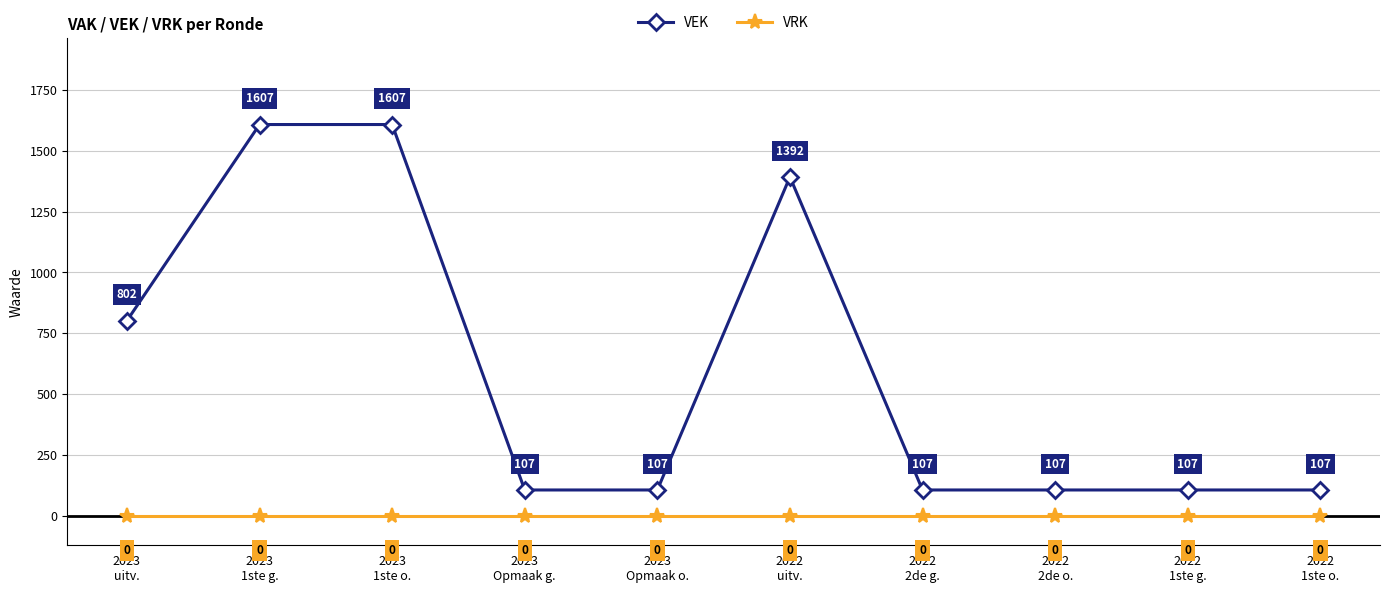

The VEK series shows 364 at 2023
1ste o.. True or false?

False